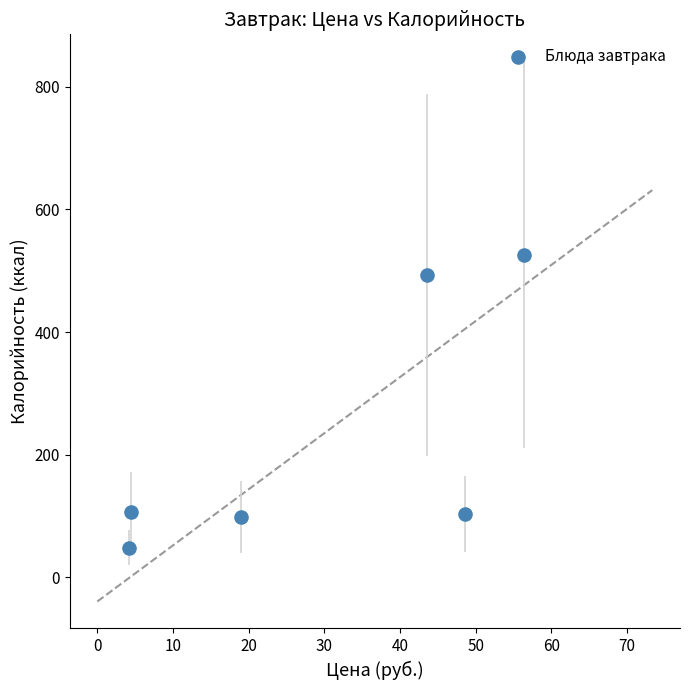

What is the range of Y values (max minus min)?

478